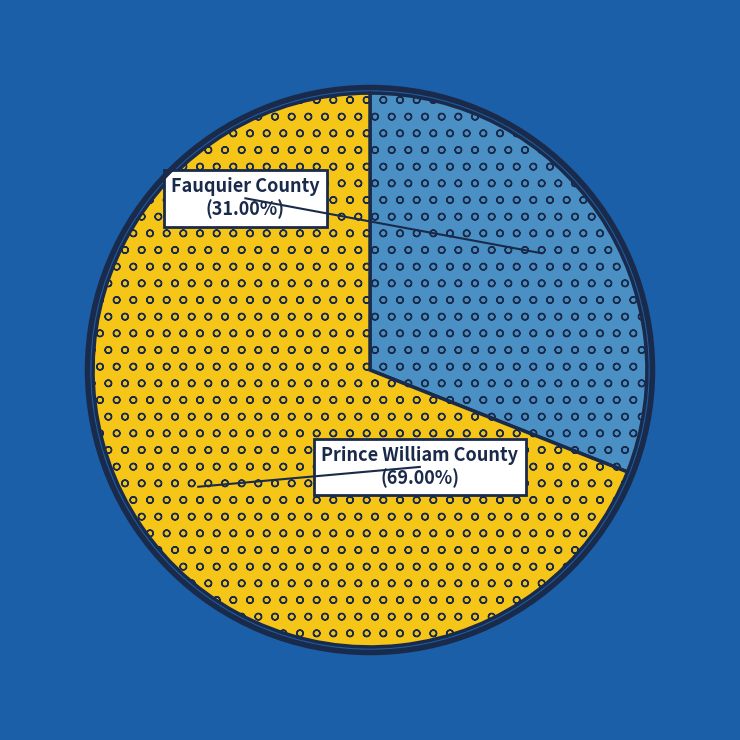

To the nearest percent, what is the difference between the largest and smallest slice percentages?

38%